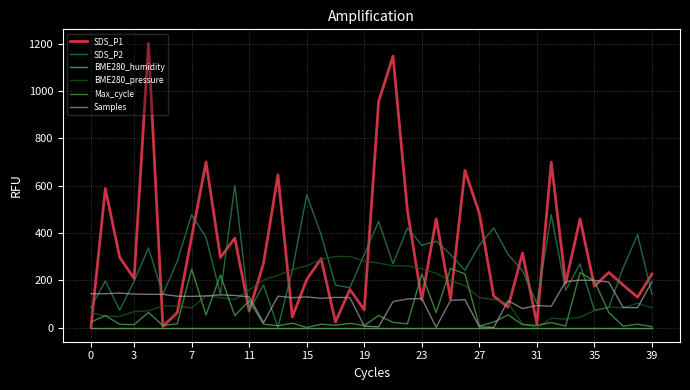

Which series has the largest range (max minus min)?

SDS_P1